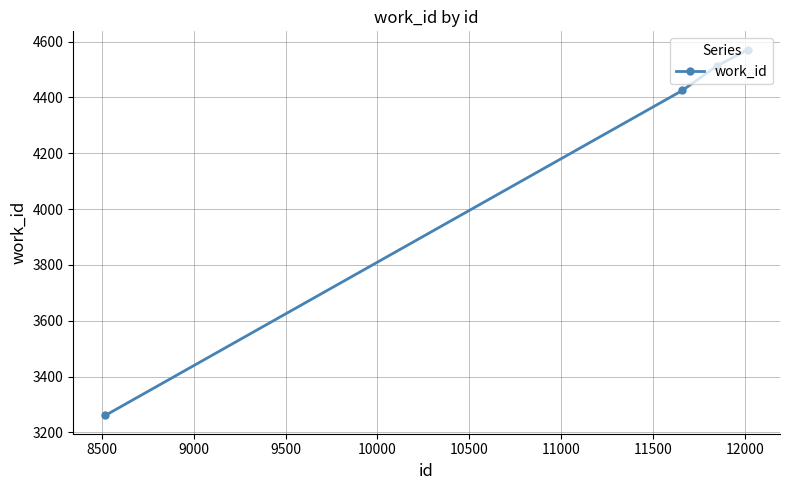

Count the number of data series in this chart.

1